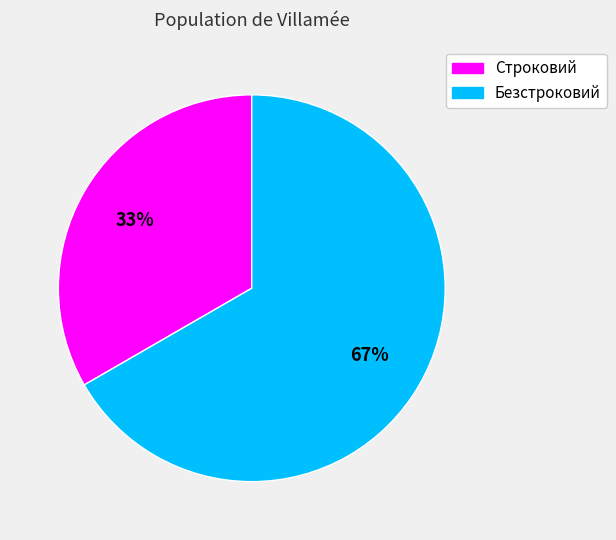

Do Безстроковий and Строковий together represent more than half of the pie?

Yes